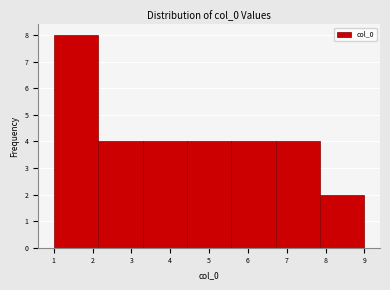

Reading left to right, transcribe this chart: for each bar, give the range it covers on the x-axis and its height. Neither the bar edges nor the heights are printed on the chart, so give them approximately, as read against the axes.

1.0 to 2.1: 8
2.1 to 3.3: 4
3.3 to 4.4: 4
4.4 to 5.6: 4
5.6 to 6.7: 4
6.7 to 7.9: 4
7.9 to 9.0: 2